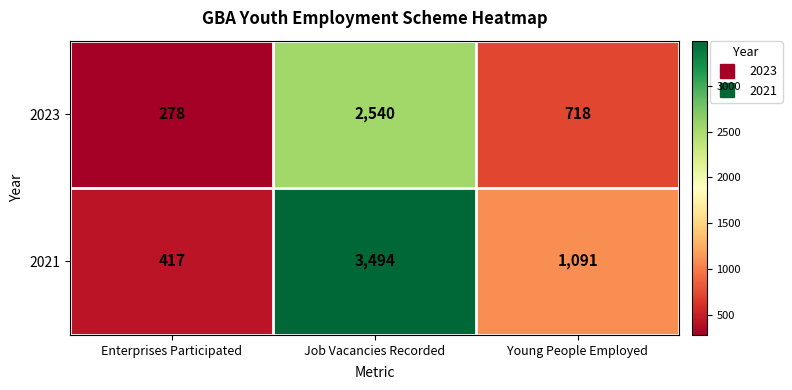

What is the greatest value displayed?

3494